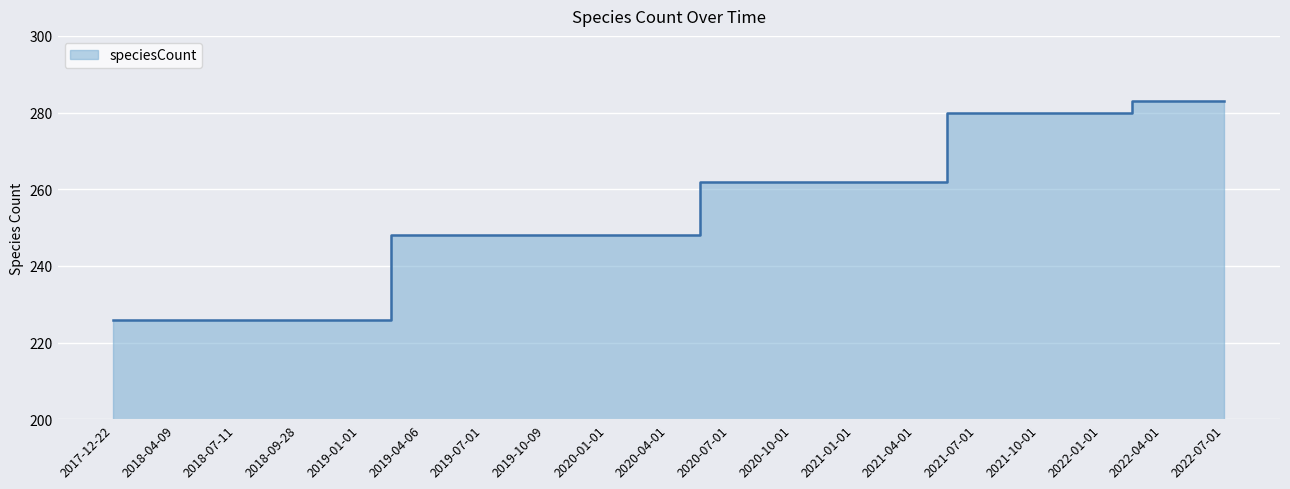

What position from the left is 2019-10-09?

8